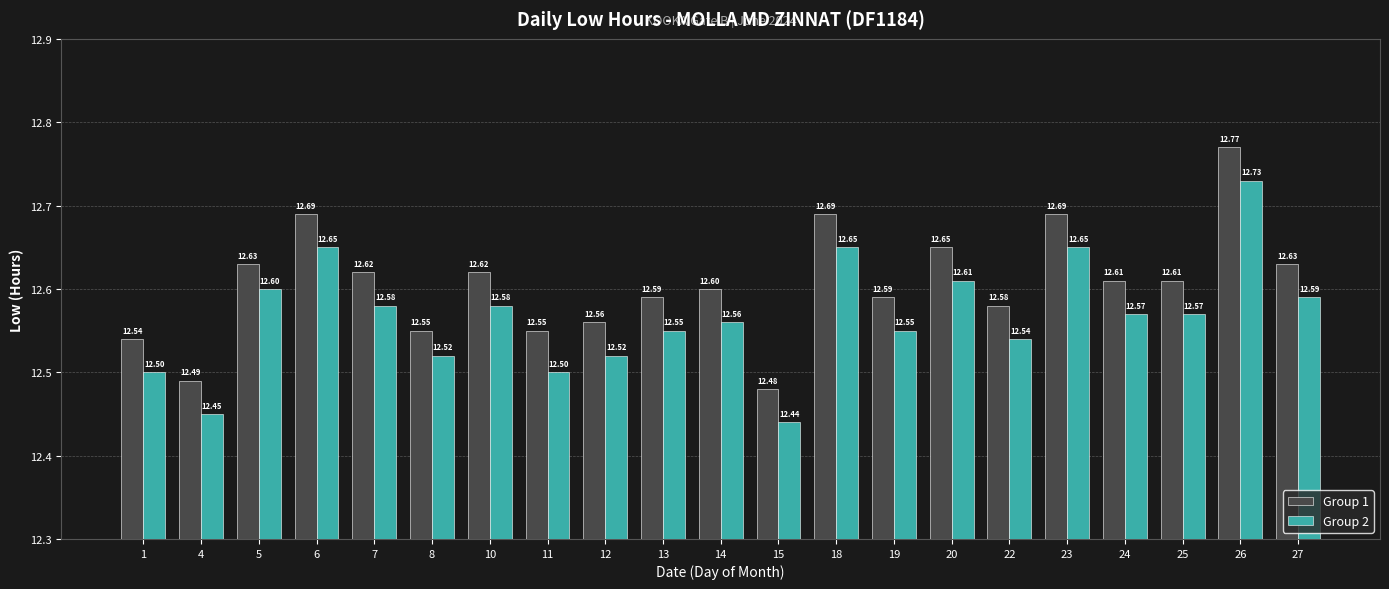

What is the value of the Group 1 bar at the 11th from the left?

12.6